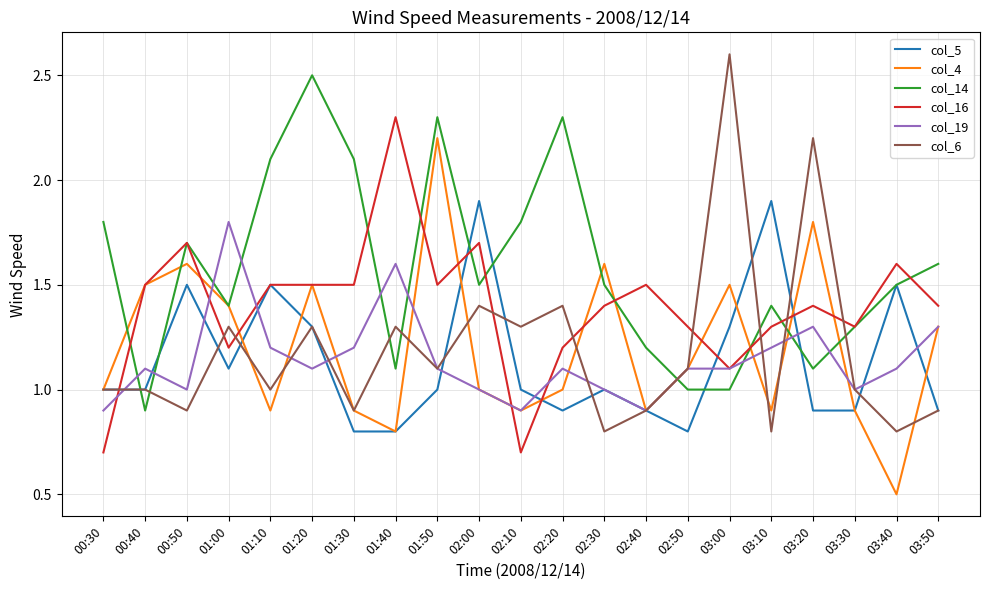

The value of col_4 at 03:00 is 1.5. True or false?

True